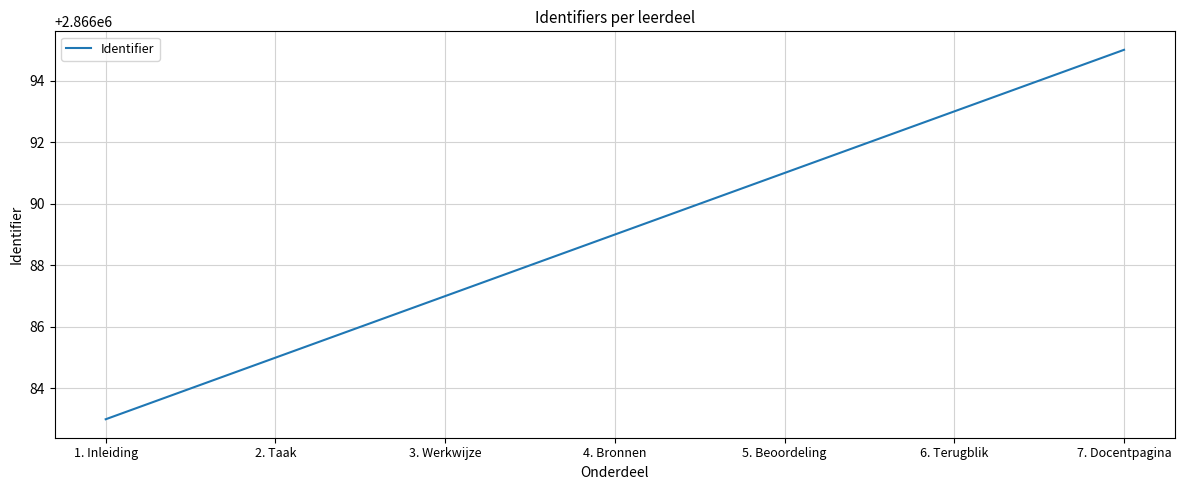

Count the number of categories in the chart.

7